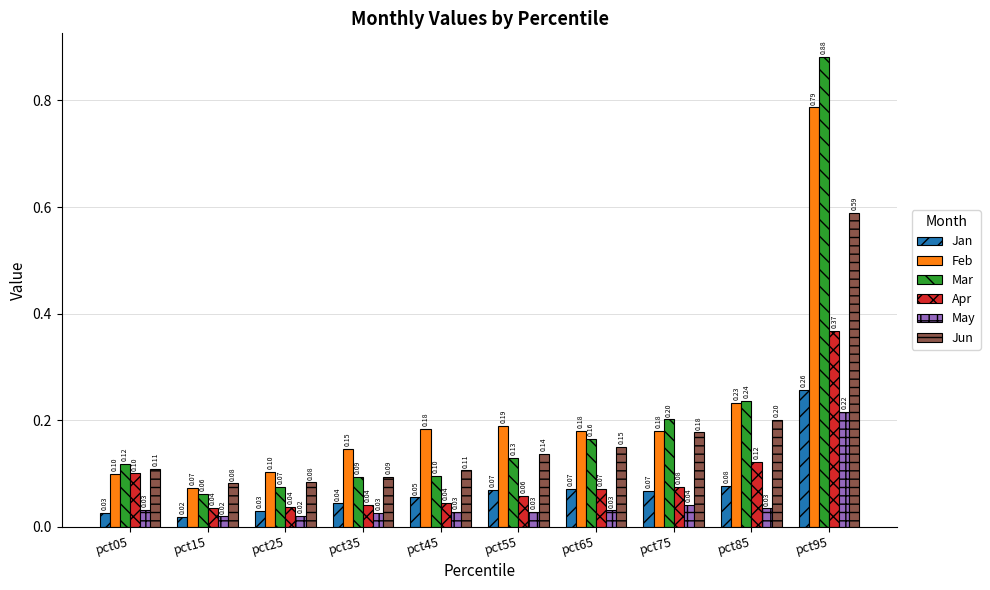

Which series has the widest spread of values?

Mar